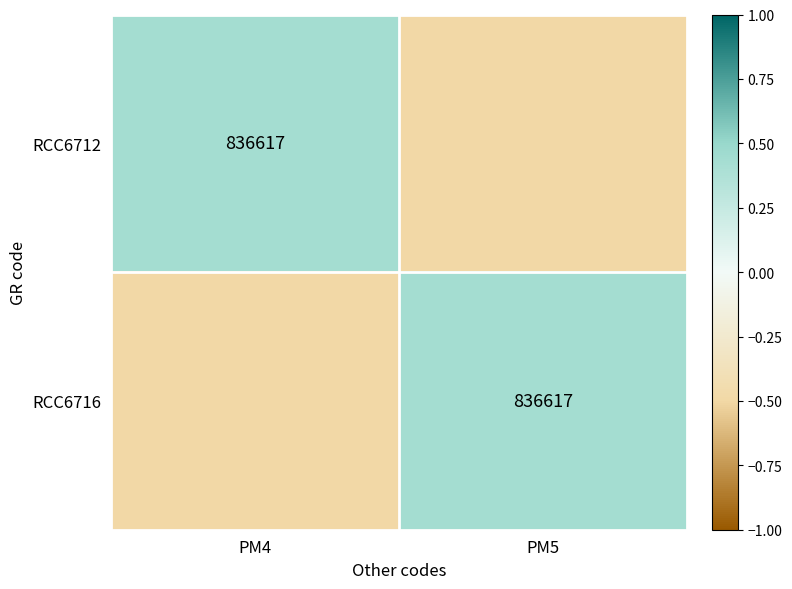

The RCC6712 series shows 238268.1 at PM4. True or false?

False